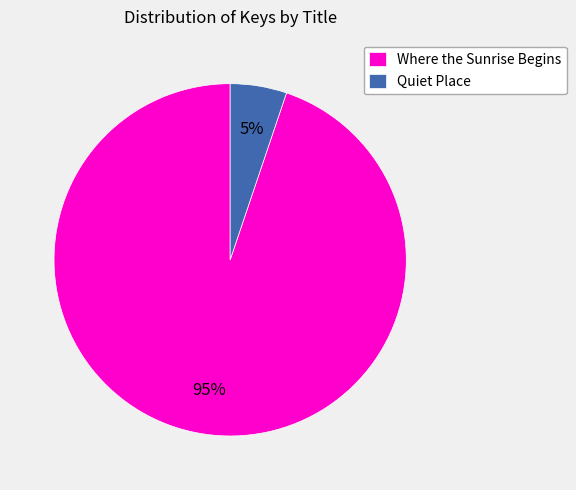

The Quiet Place slice represents 5% of the pie. True or false?

True